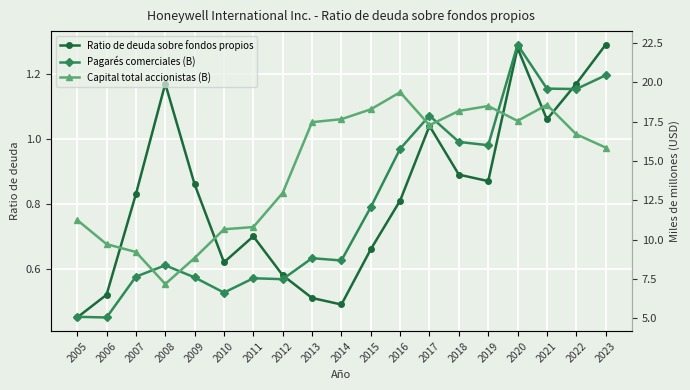

Rank the series by their average value, from lowest to highest.

Ratio de deuda sobre fondos propios, Pagarés comerciales (B), Capital total accionistas (B)